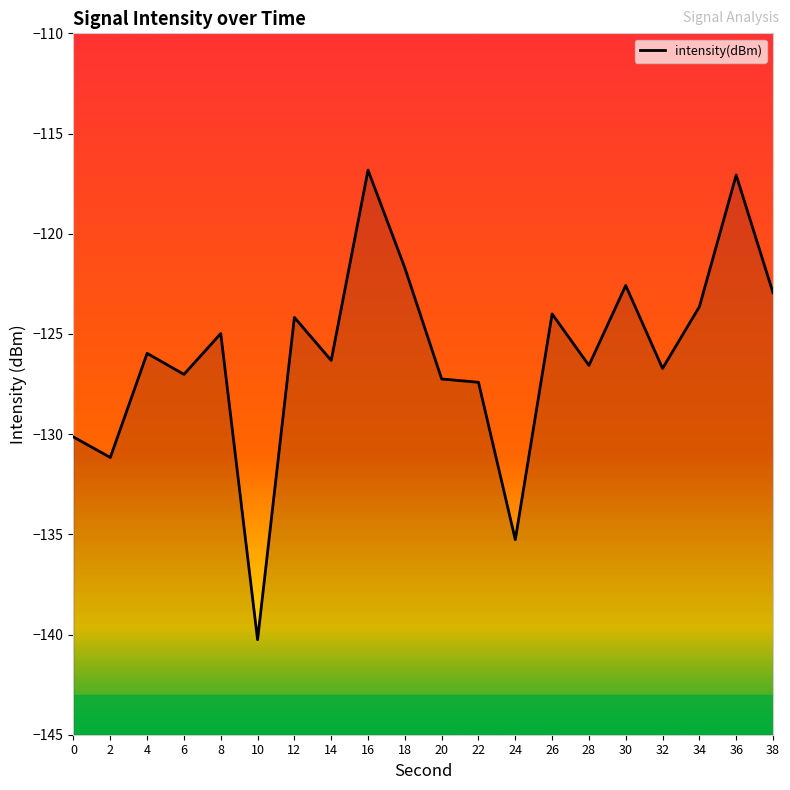

List the labels in order of value, smallest first.

10, 24, 2, 0, 22, 20, 6, 32, 28, 14, 4, 8, 12, 26, 34, 38, 30, 18, 36, 16